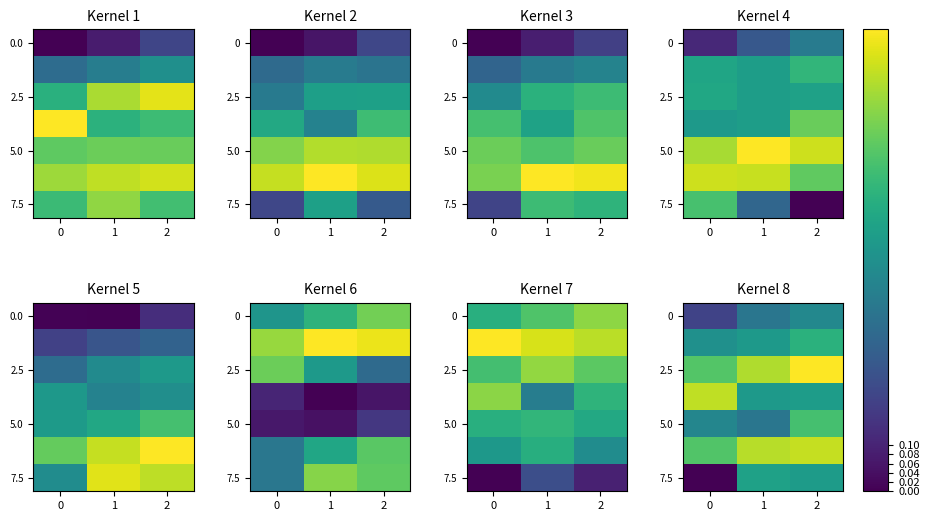

Is it true that 7.5 equals -0.3 at 0?

False